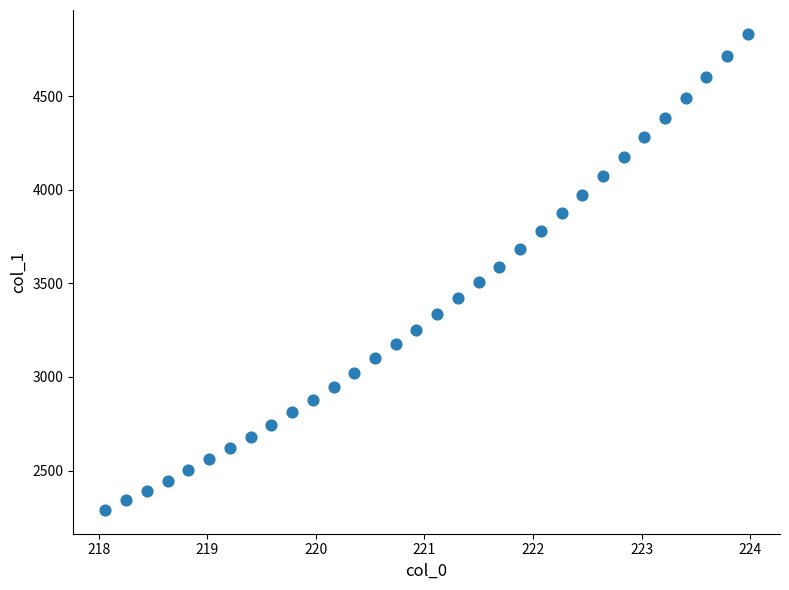

What is the range of Y values (max minus min)?

2542.3